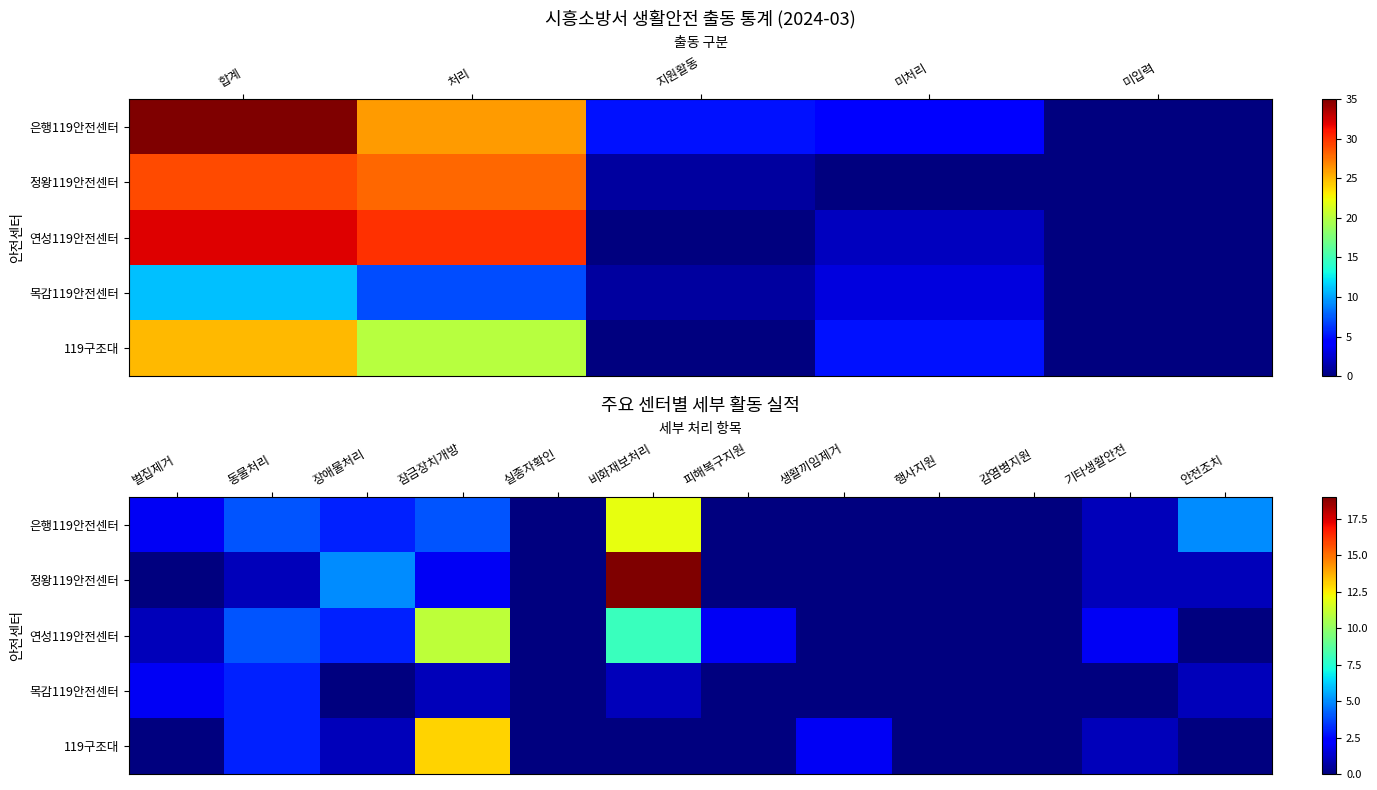

The value of 목감119안전센터 at 동물처리 is 1. True or false?

False